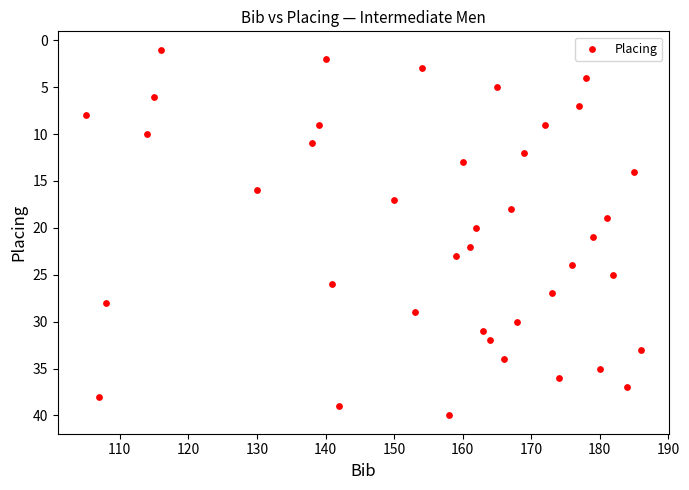

What is the range of X values (max minus min)?

81